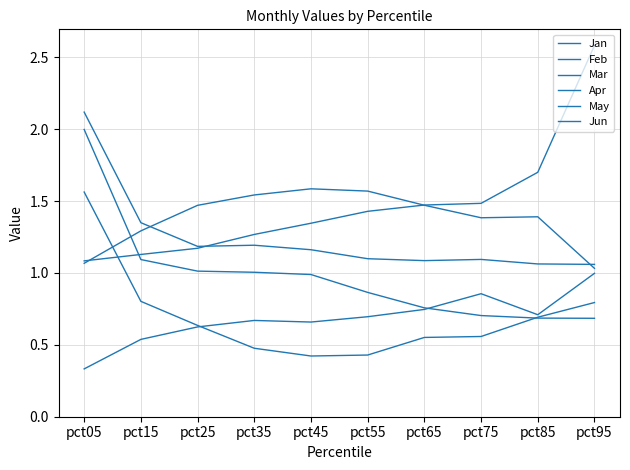

What is the sum of the Feb values at pct95 and pct45?

1.2